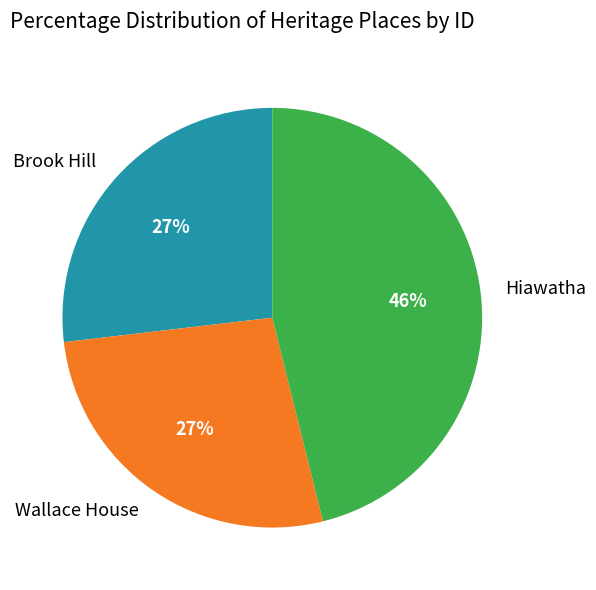

To the nearest percent, what is the difference between the Wallace House and Hiawatha slice percentages?

19%